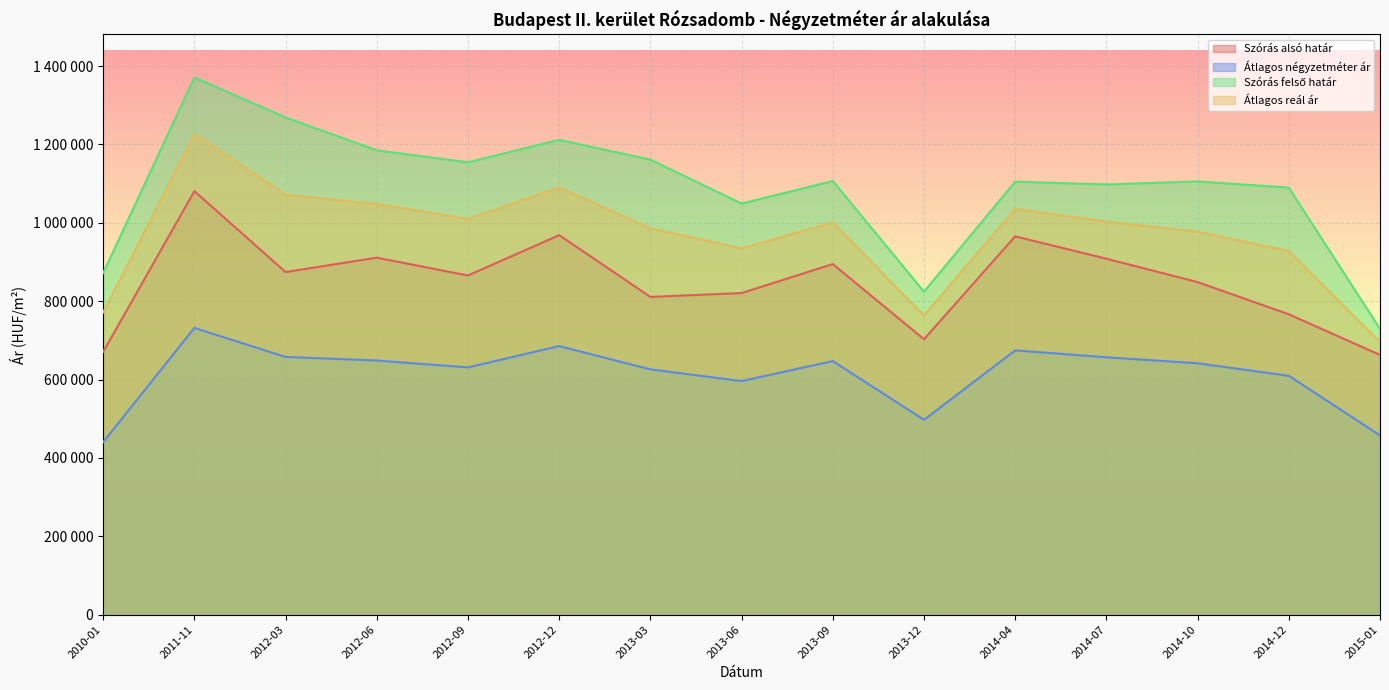

What is the maximum value for Átlagos négyzetméter ár?

731754